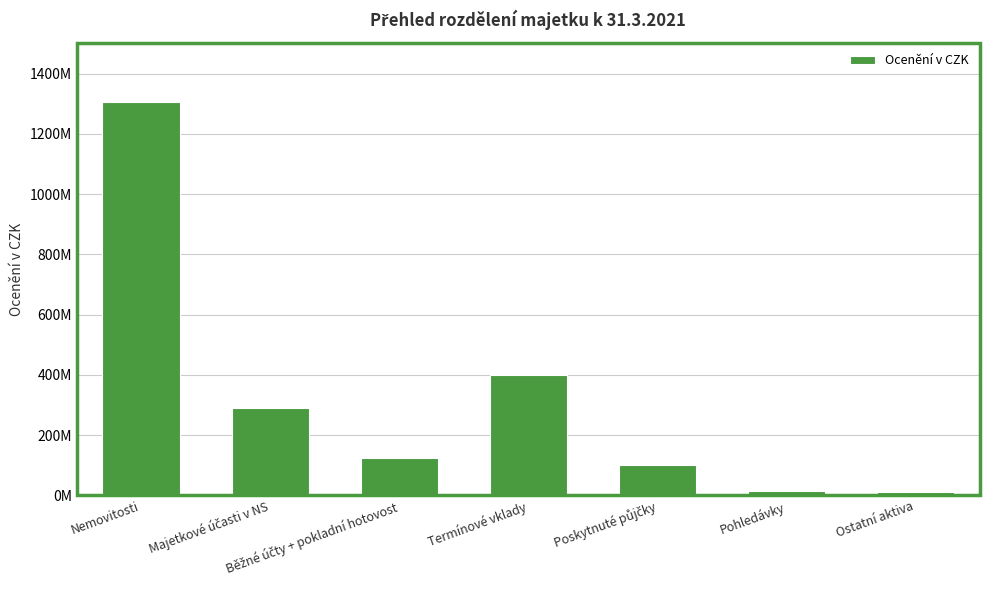

What is the label of the 4th bar from the left?

Termínové vklady